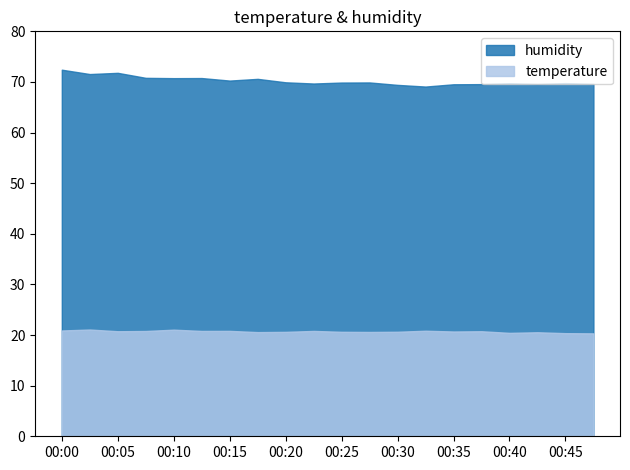

What are all the series names shown in the legend?

humidity, temperature